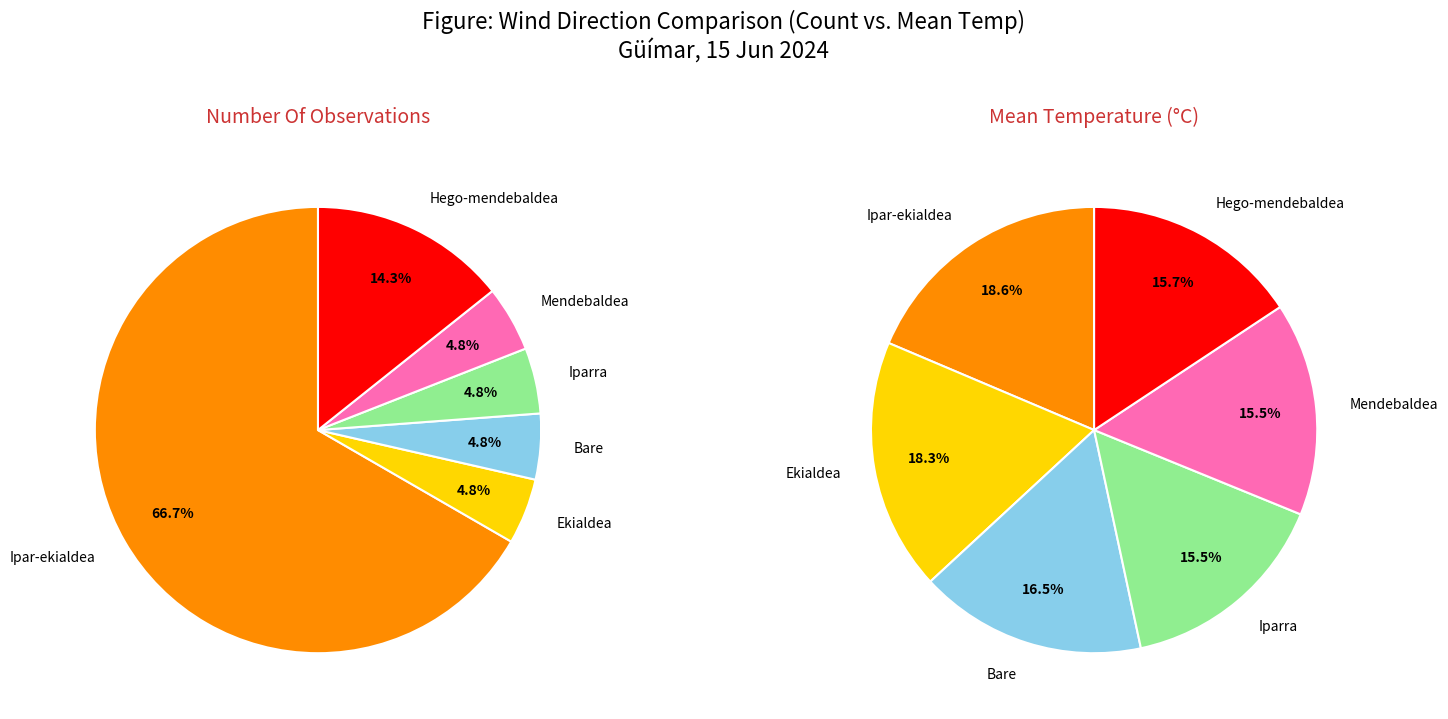

Is it true that Ipar-ekialdea is 59% of the pie?

False